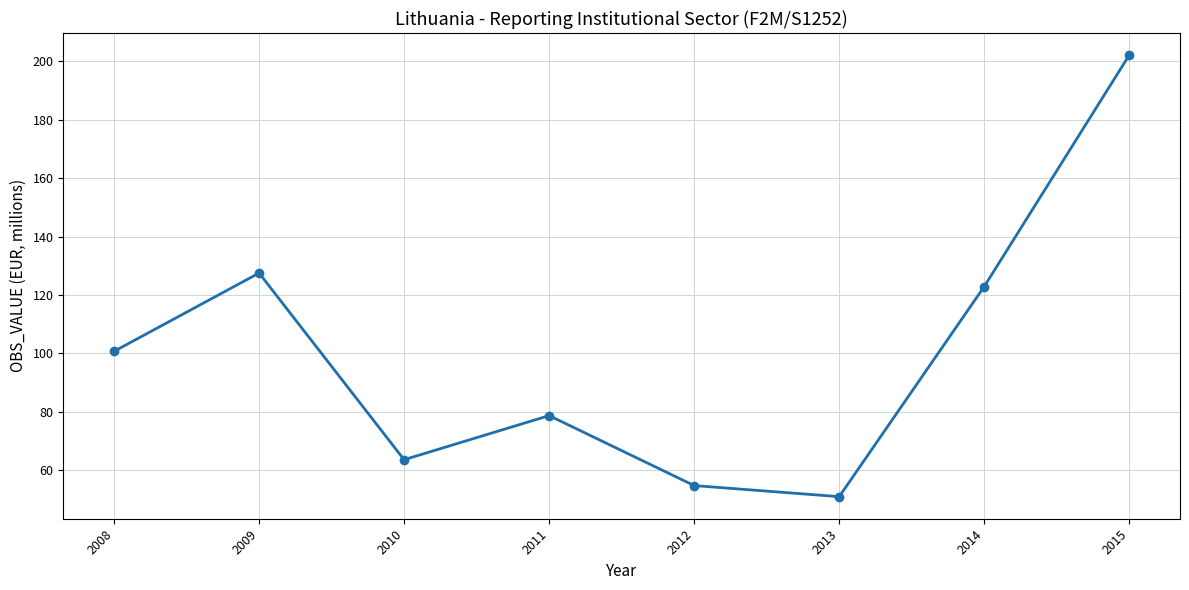

What is the change in value from 2008 to 2014?

+22.2